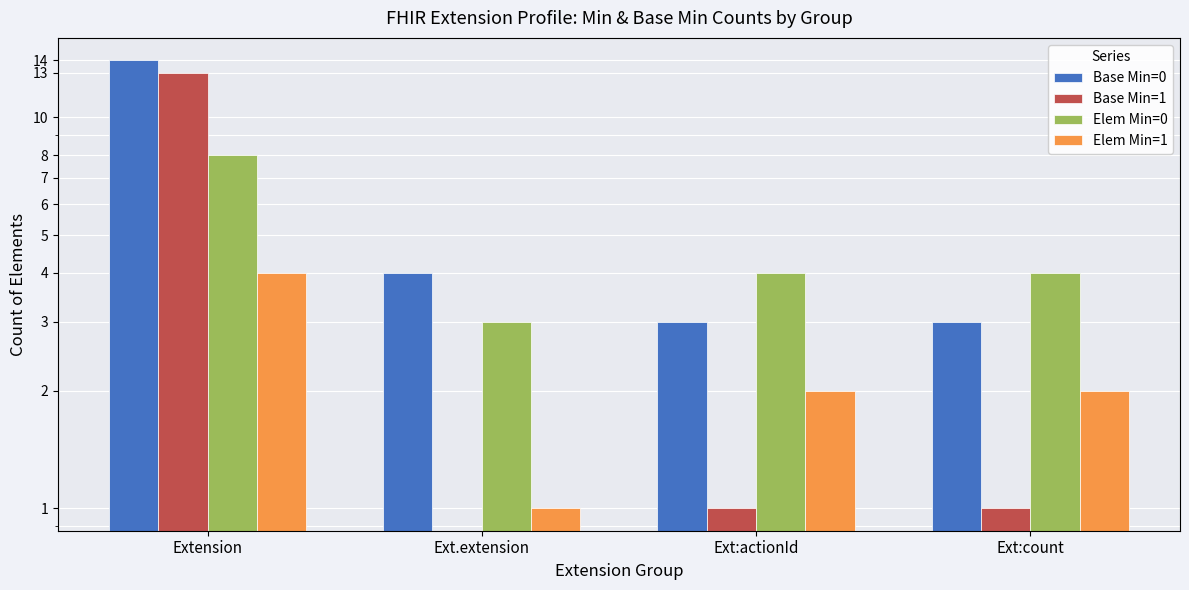

Read the Elem Min=1 value at Extension.

4